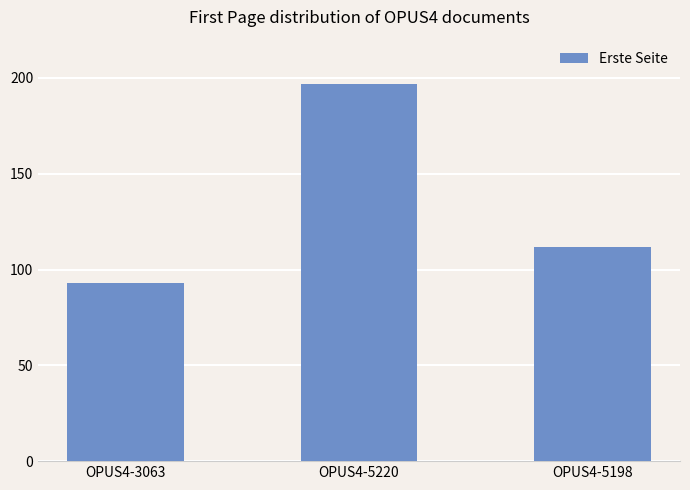

What is the greatest value displayed?

197